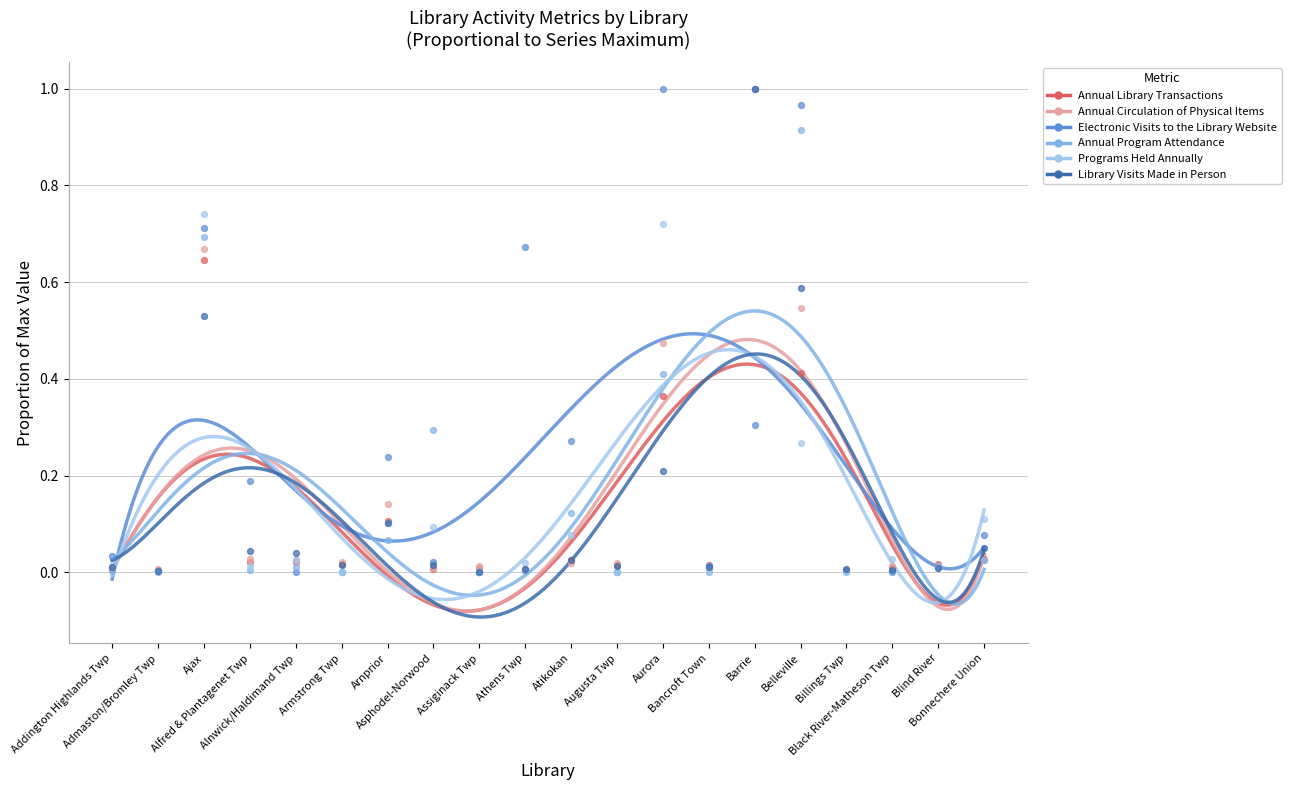

Which series has the largest total across all categories?

Electronic Visits to the Library Website